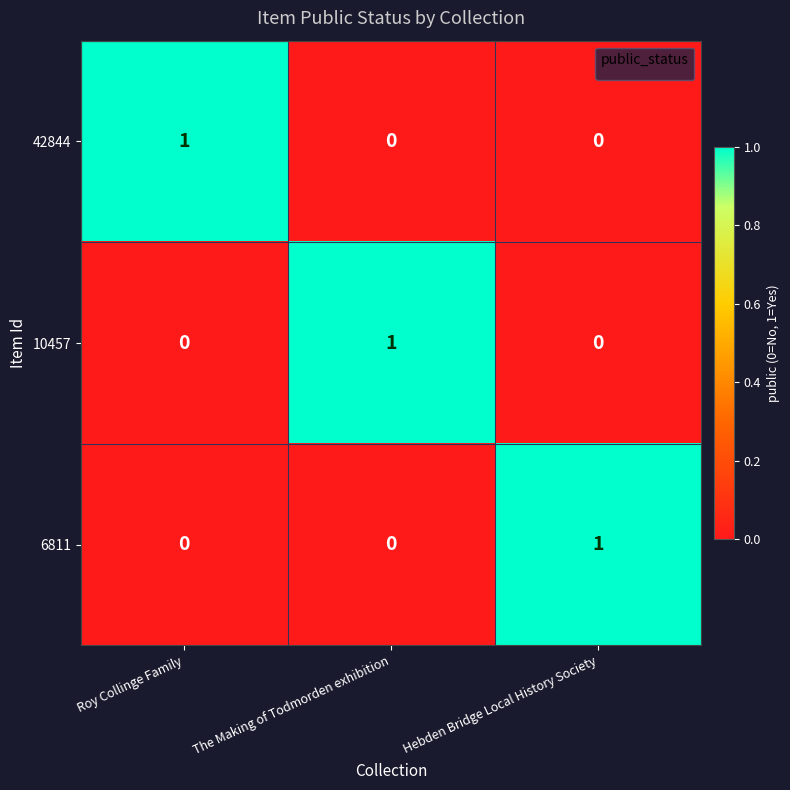

Is it true that 10457 equals 0 at Hebden Bridge Local History Society?

True